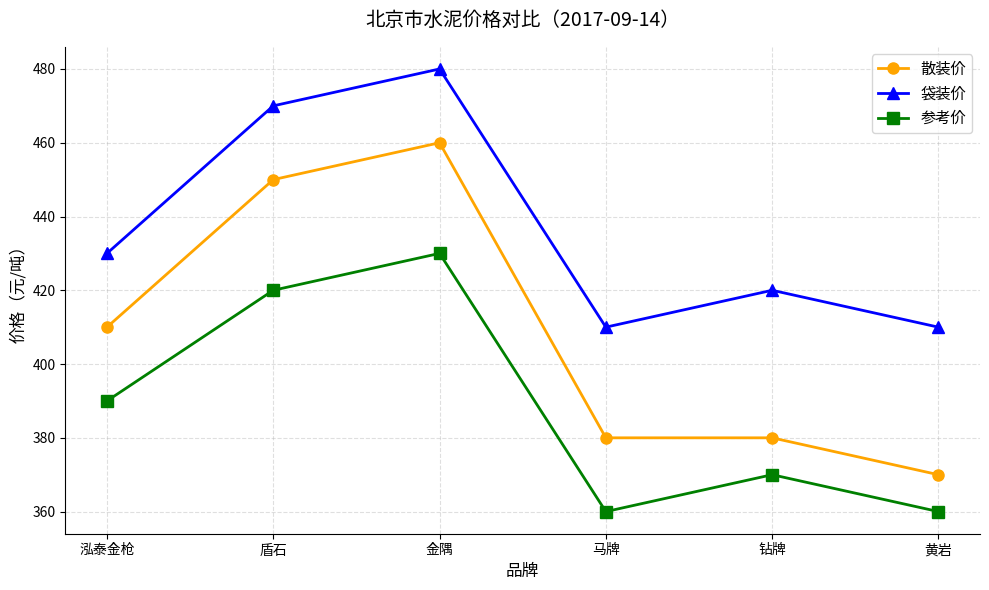

Rank the series by their maximum value, from lowest to highest.

参考价, 散装价, 袋装价